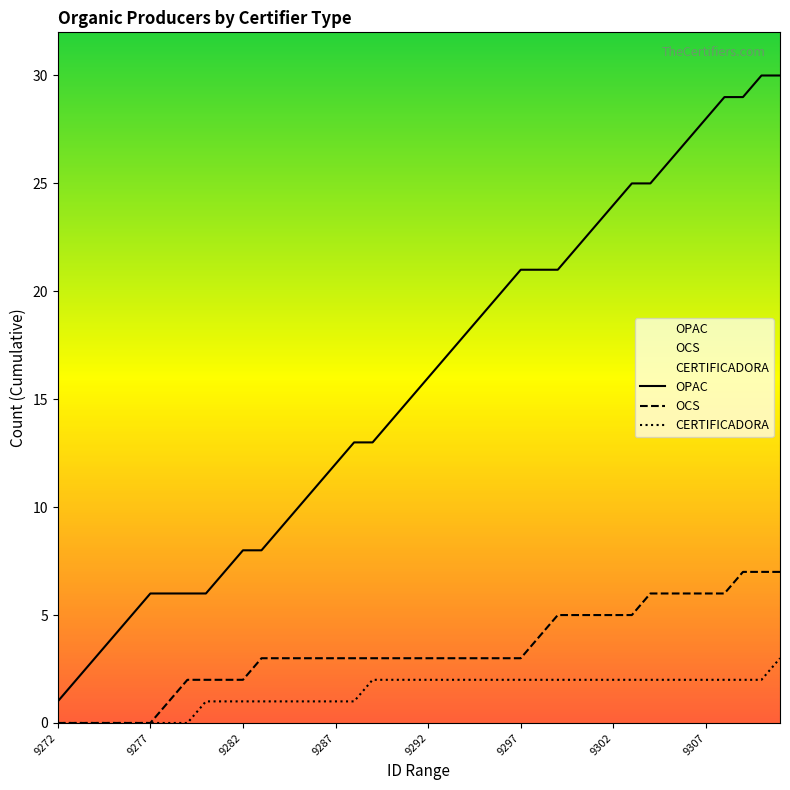

True or false: CERTIFICADORA and OPAC intersect in this chart.

False